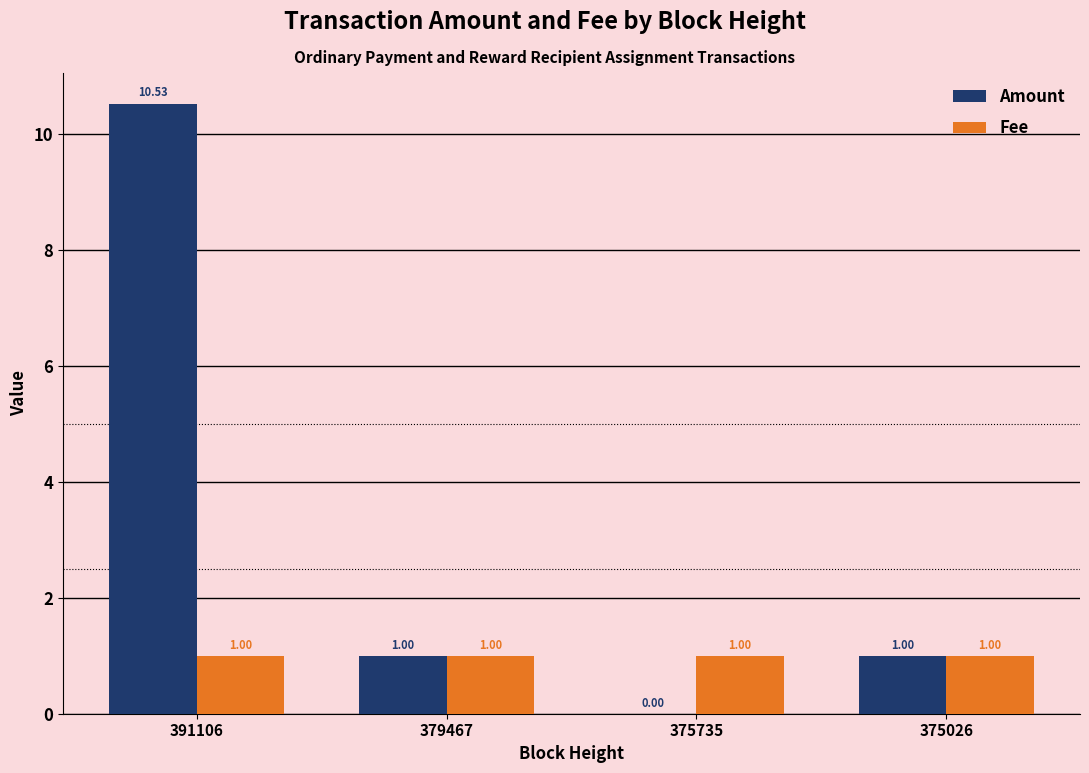

Count the number of data series in this chart.

2